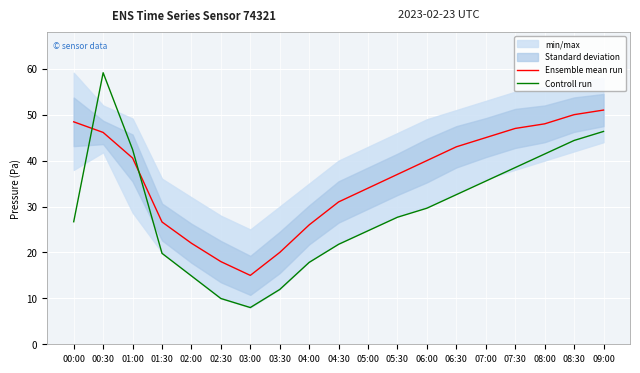

What is the sum of the Controll run values at 09:00 and 07:30?

84.8